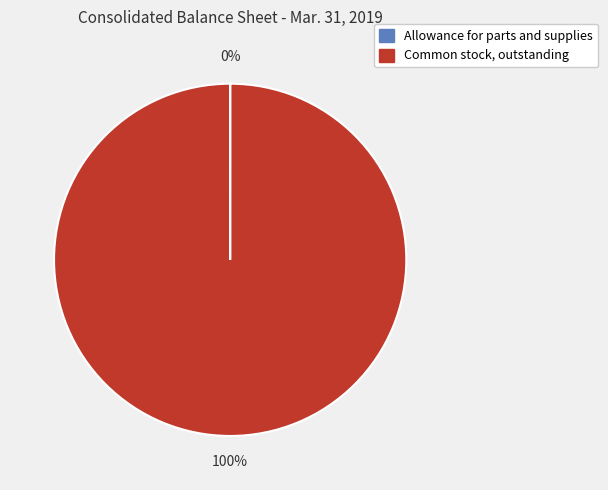

Which slice is the largest?

Common stock, outstanding